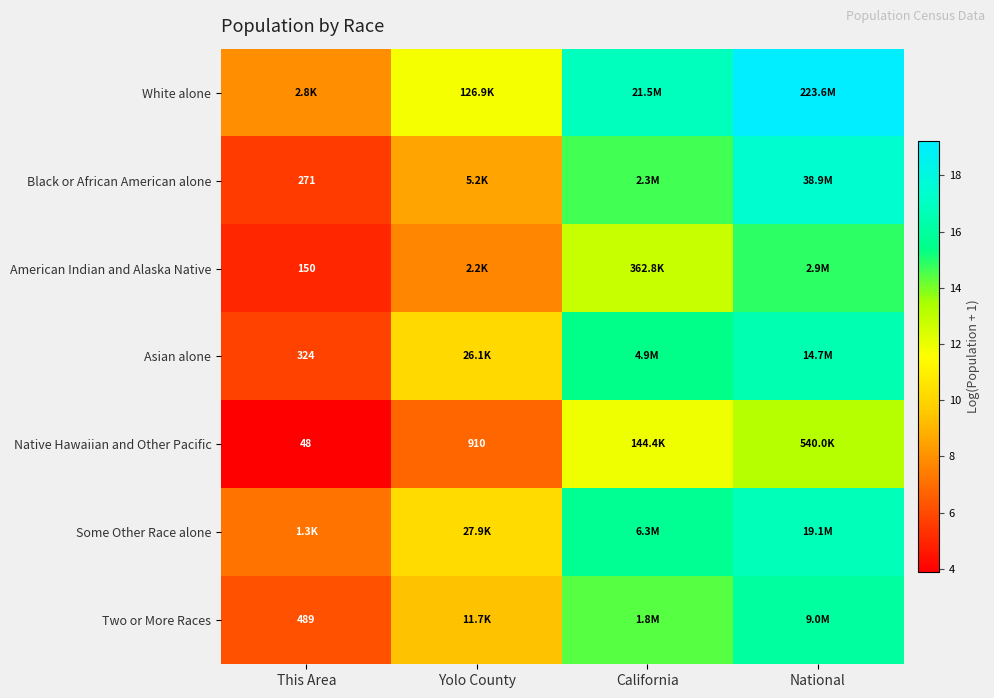

At Yolo County, list the series in order from largest to smallest.

White alone, Some Other Race alone, Asian alone, Two or More Races, Black or African American alone, American Indian and Alaska Native, Native Hawaiian and Other Pacific